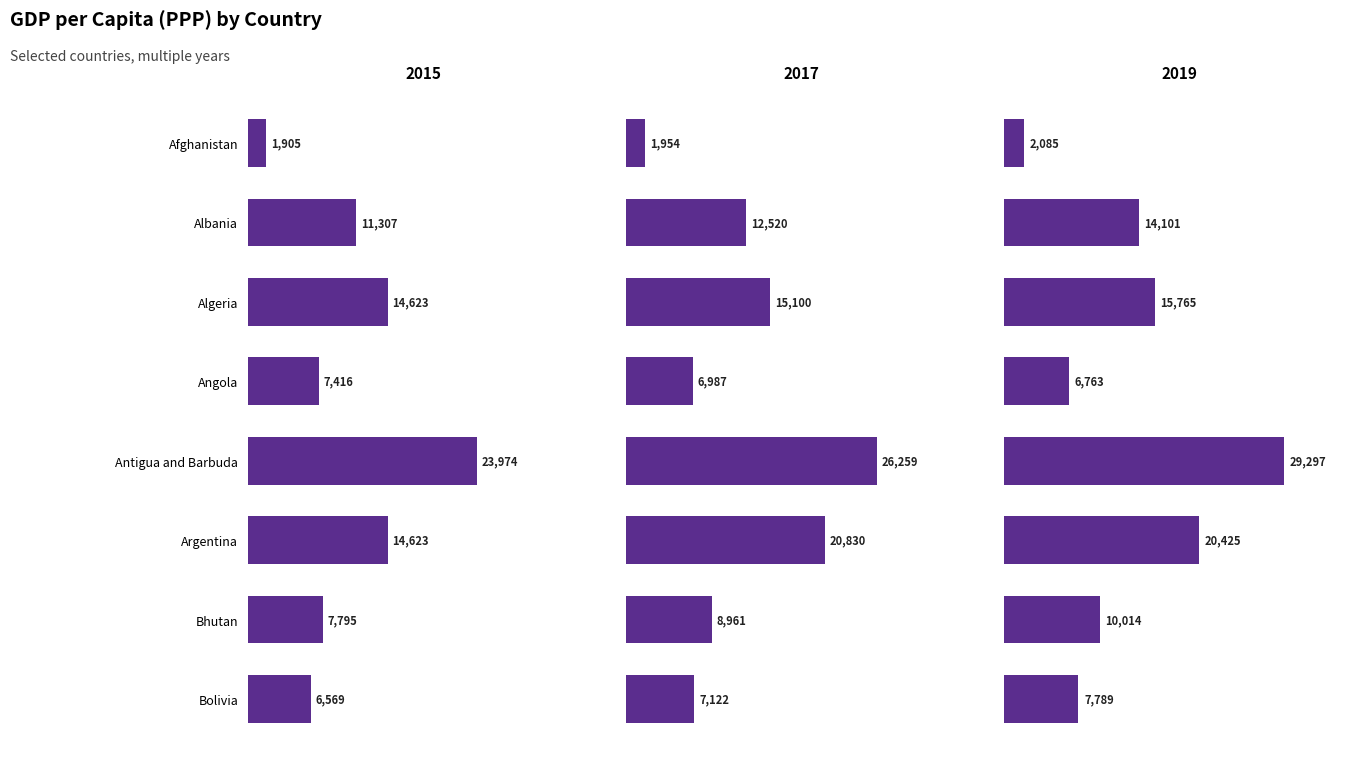

What is the difference between the highest and lowest values at Algeria?

1141.7